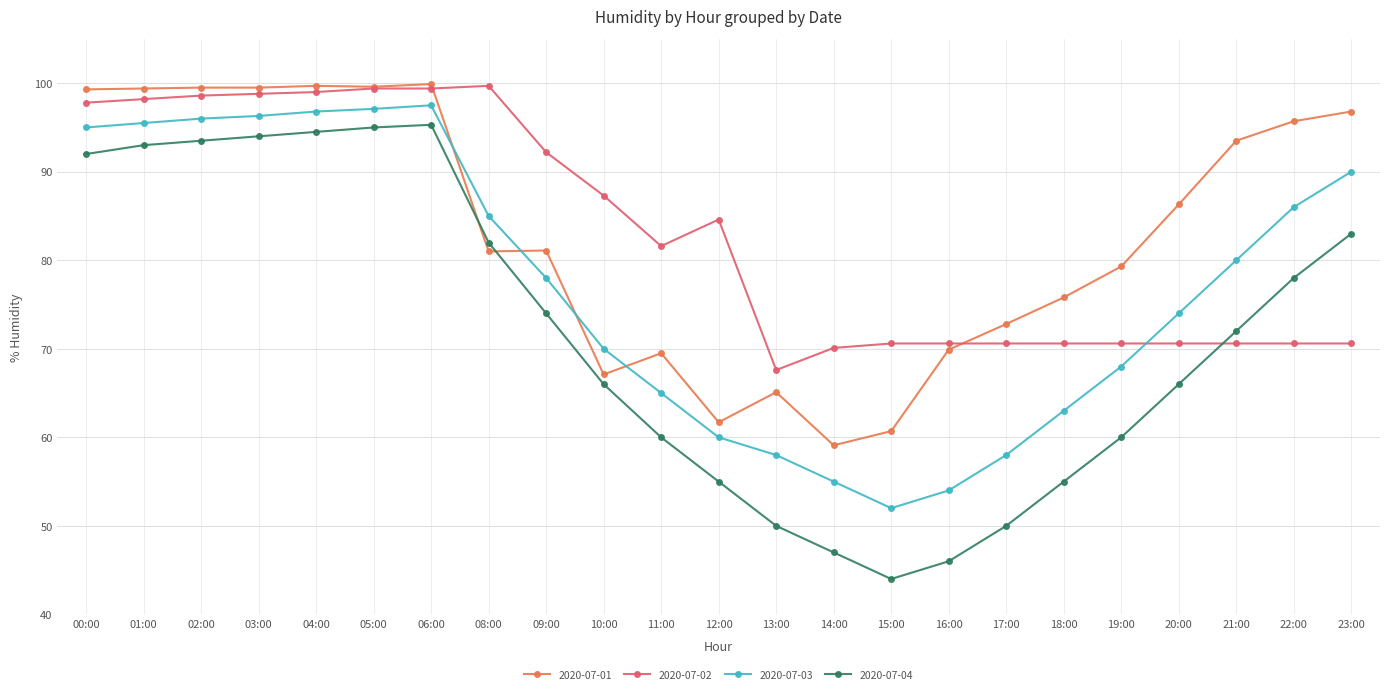

What is the value of the 2020-07-01 point at the 17th from the left?

72.8